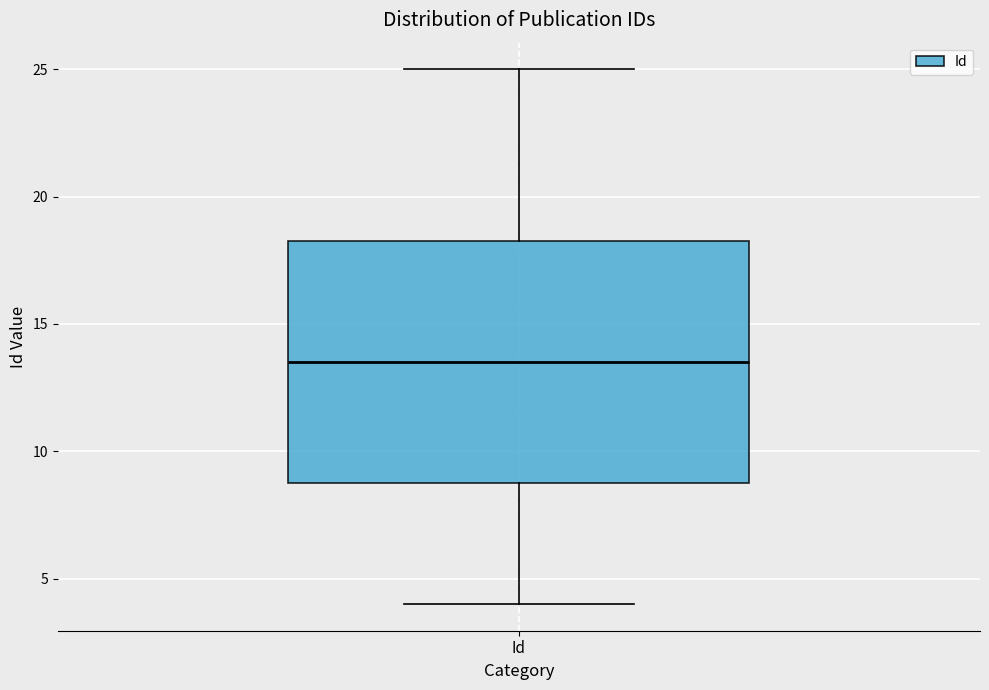

Read this box plot against the y-axis: the position of the median line, the range covered by the box, and the ends of both whiskers. The values are not printed on the chart, so give them approximately, as read against the axis.

median 13.5, box 9.0 to 18.5, whiskers 4.0 to 25.0